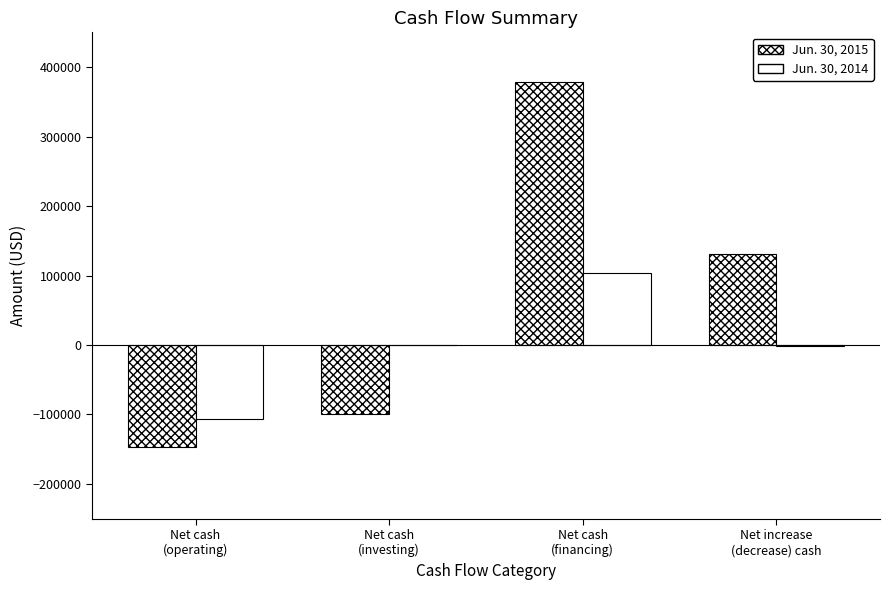

The Jun. 30, 2014 series shows 34395 at Net cash
(financing). True or false?

False